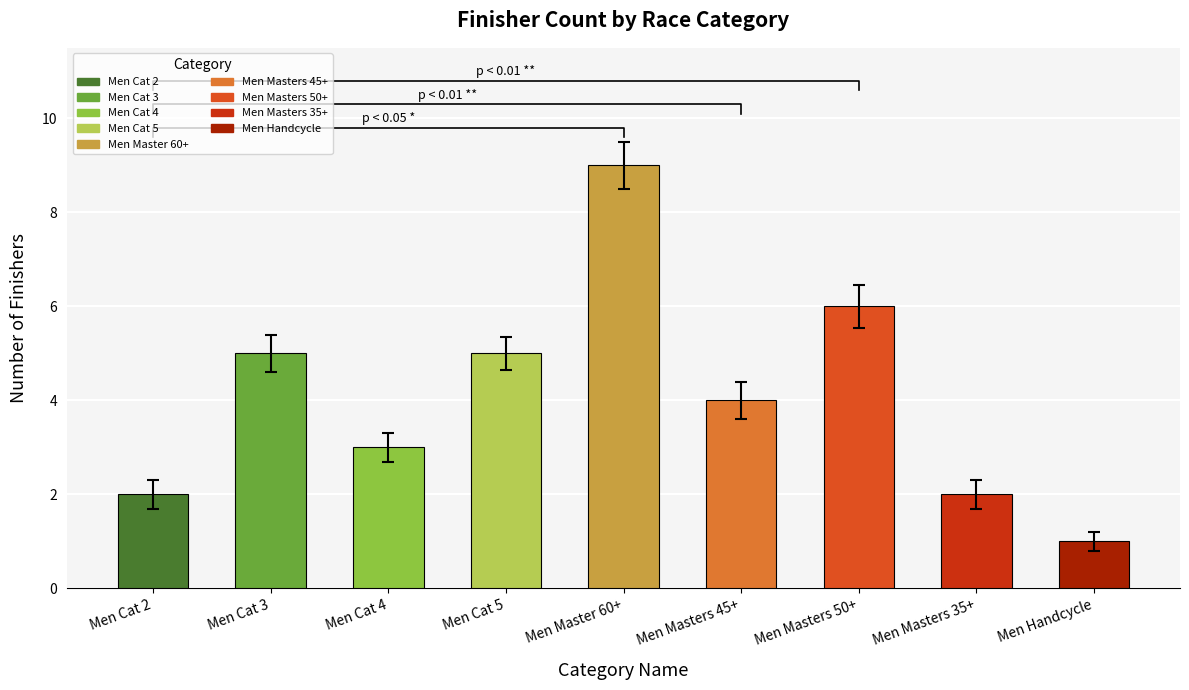

Which series has the widest spread of values?

Finisher Count by Category